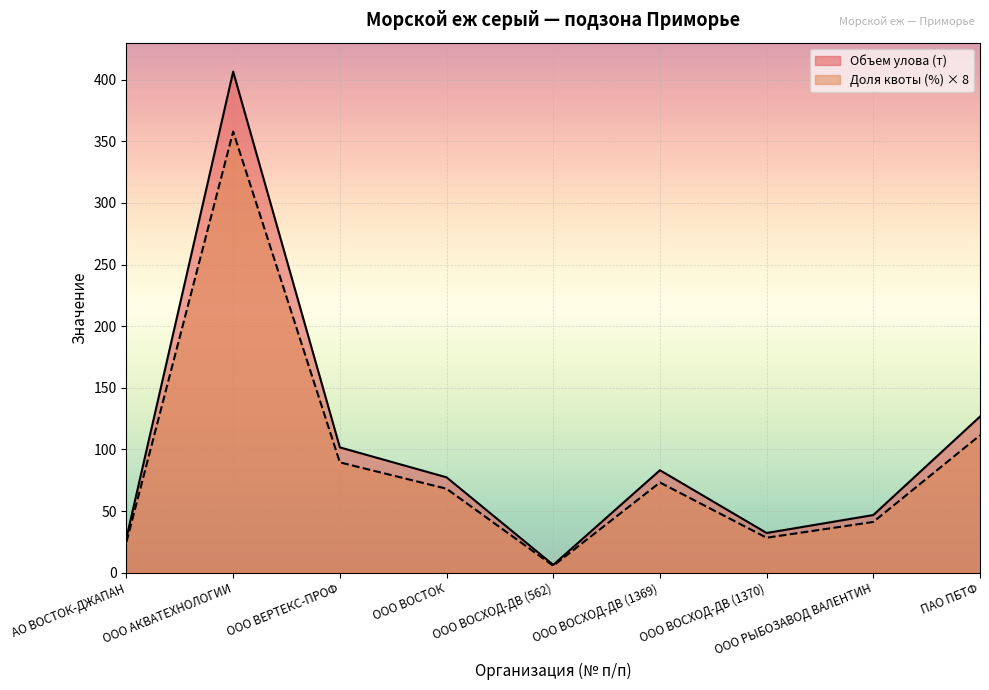

How many lines are shown in the chart?

2